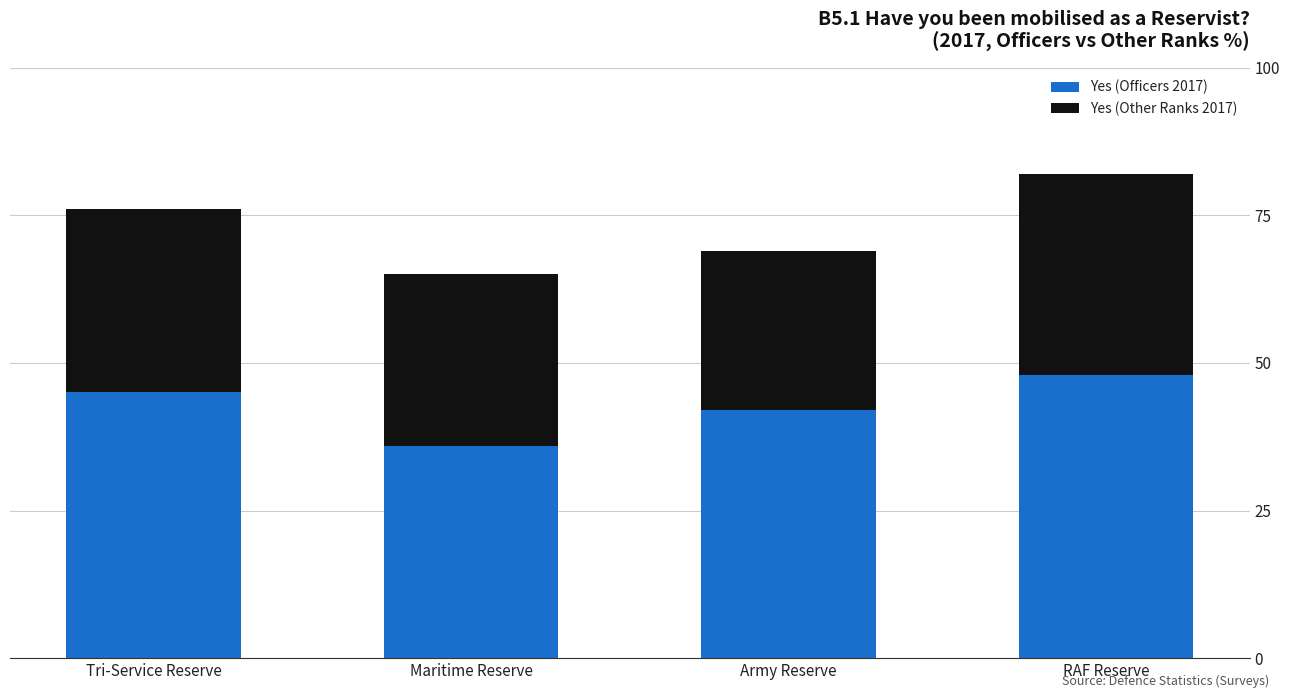

Which category has the lowest value in the Yes (Officers 2017) series?

Maritime Reserve